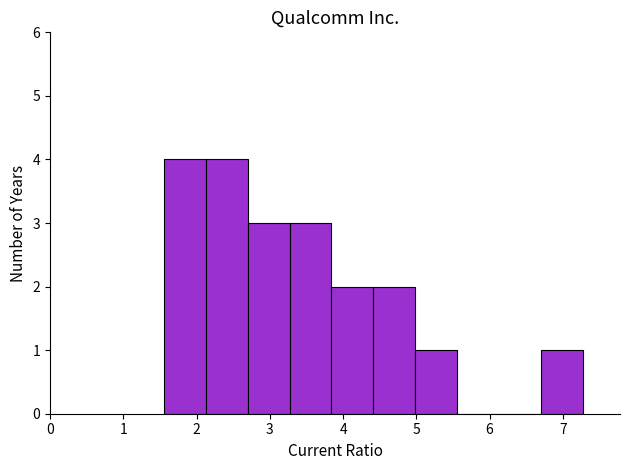

What is the height of the bar covering 6.7 to 7.3 on the x-axis? Neither the bar edges nor the heights are printed on the chart, so give them approximately, as read against the axes.

1